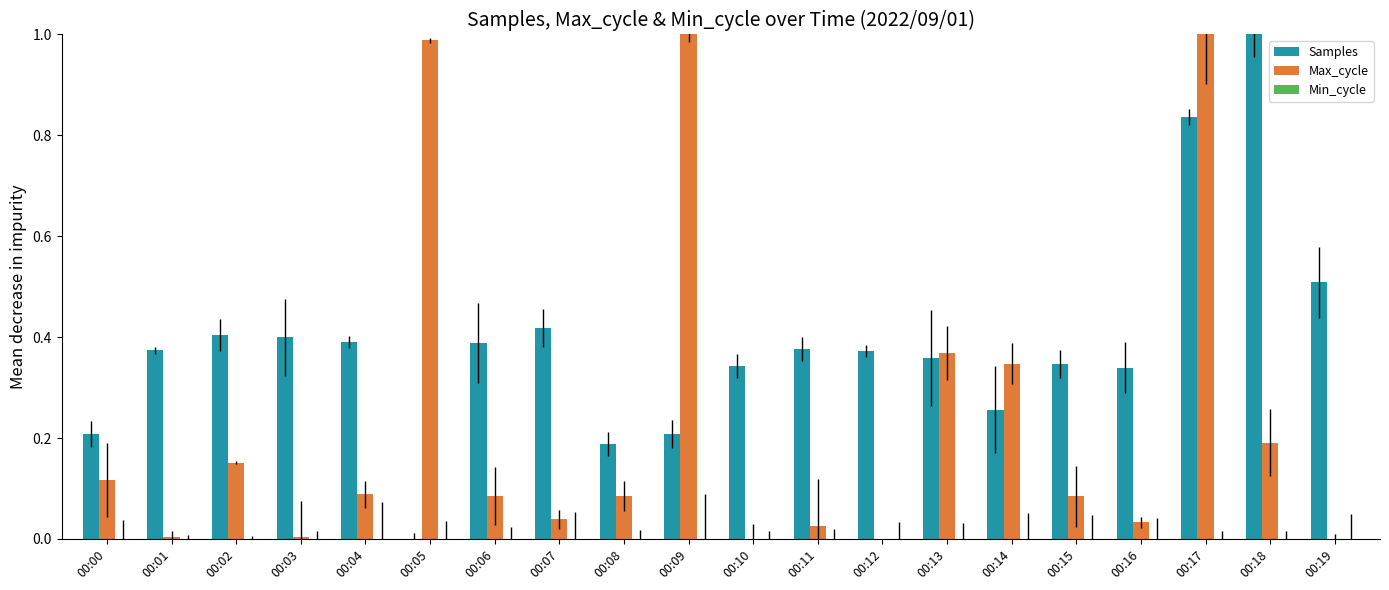

Are the bars grouped side by side (vs. stacked)?

Yes